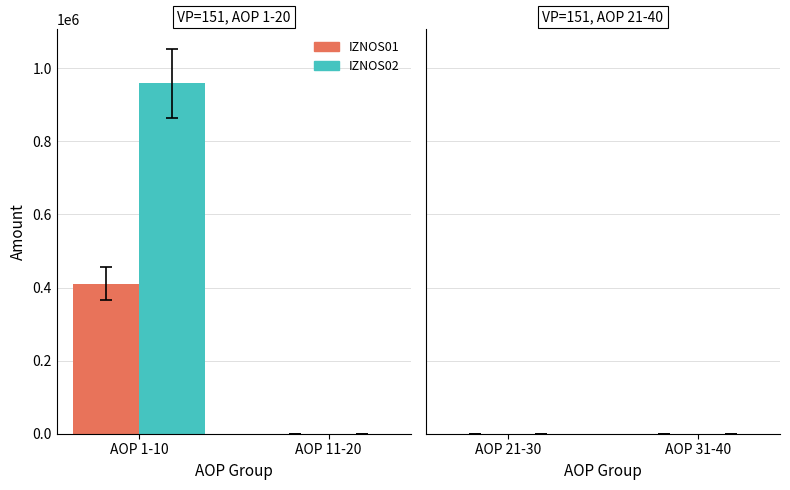

What is the total value across all series at AOP 1-10?

1369518.5